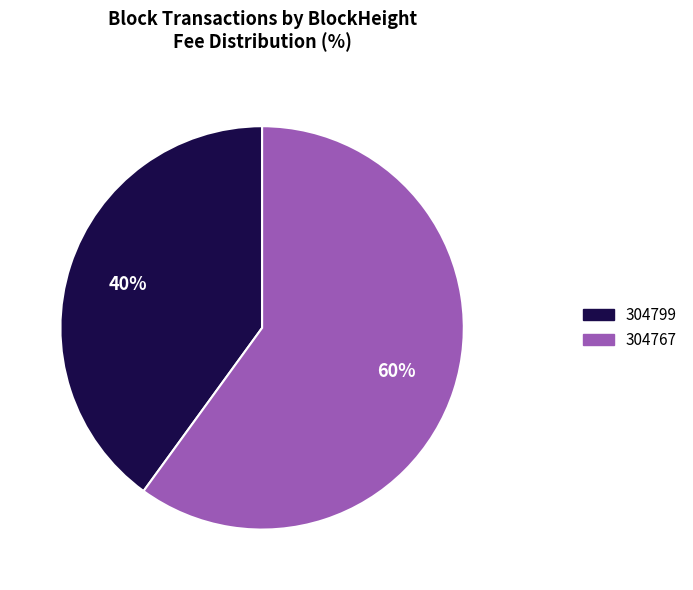

To the nearest percent, what percentage of the pie is 304767?

60%